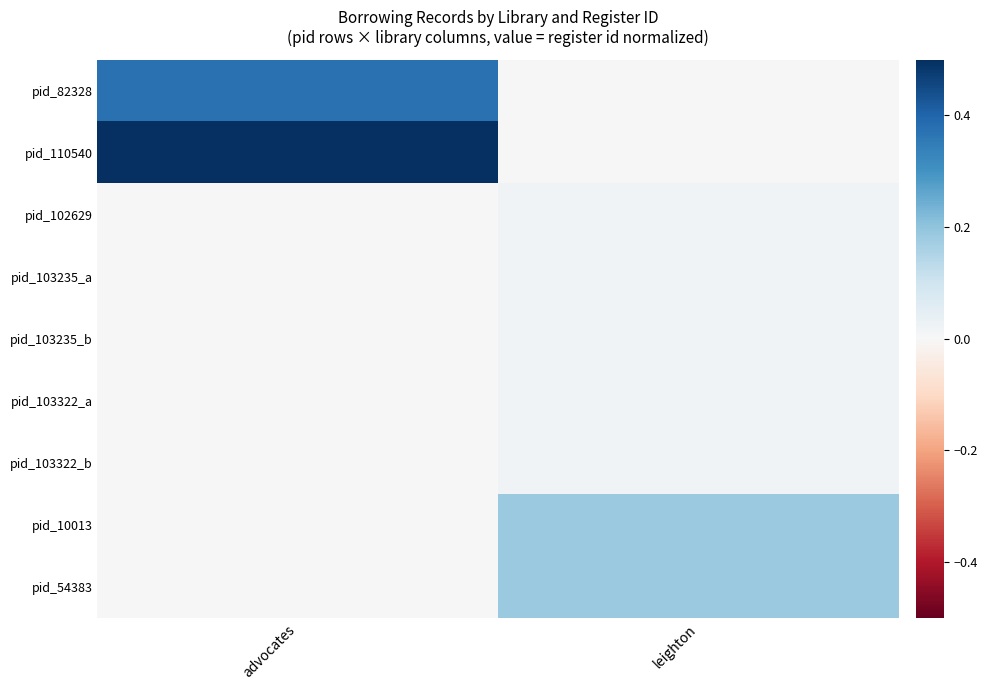

Count the number of data series in this chart.

9